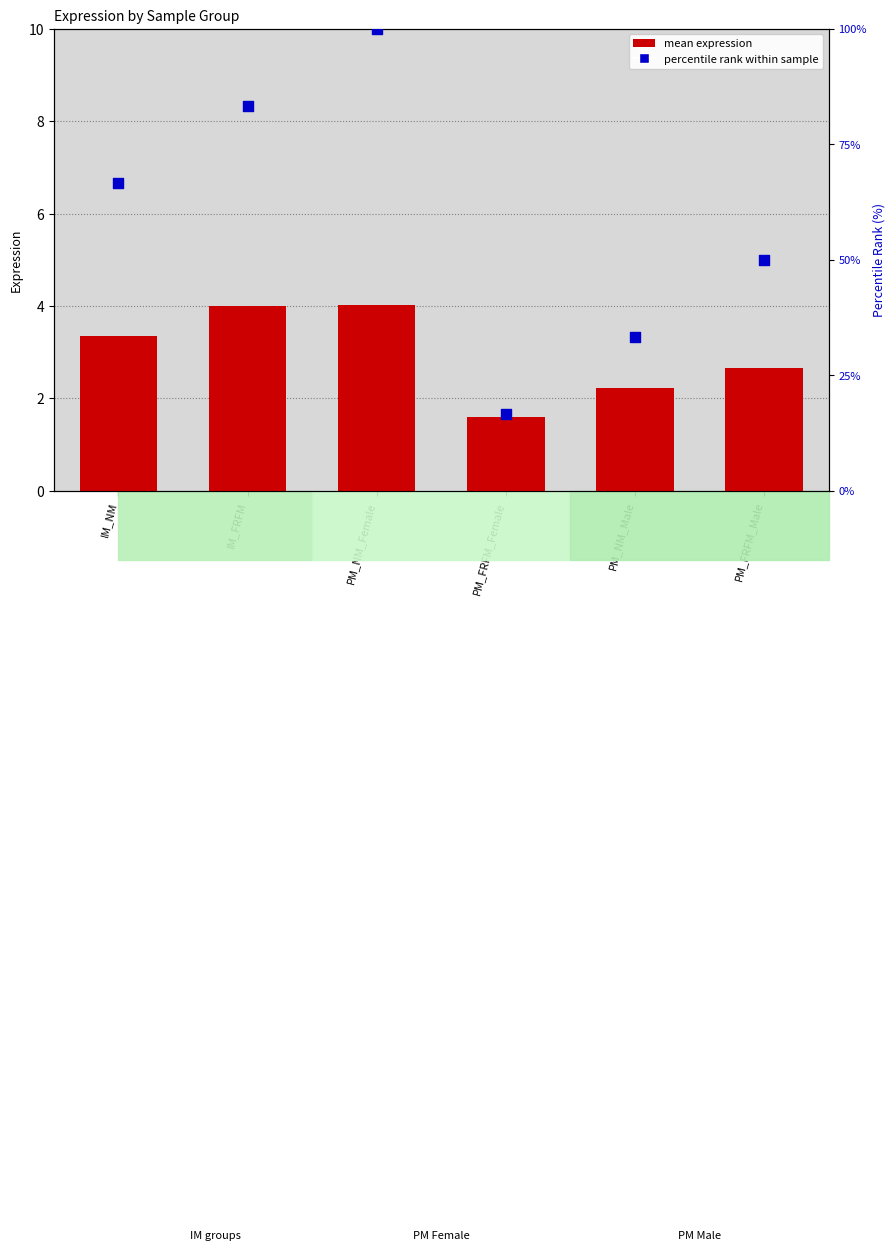

At how many categories does at least one series exceed 12?

6